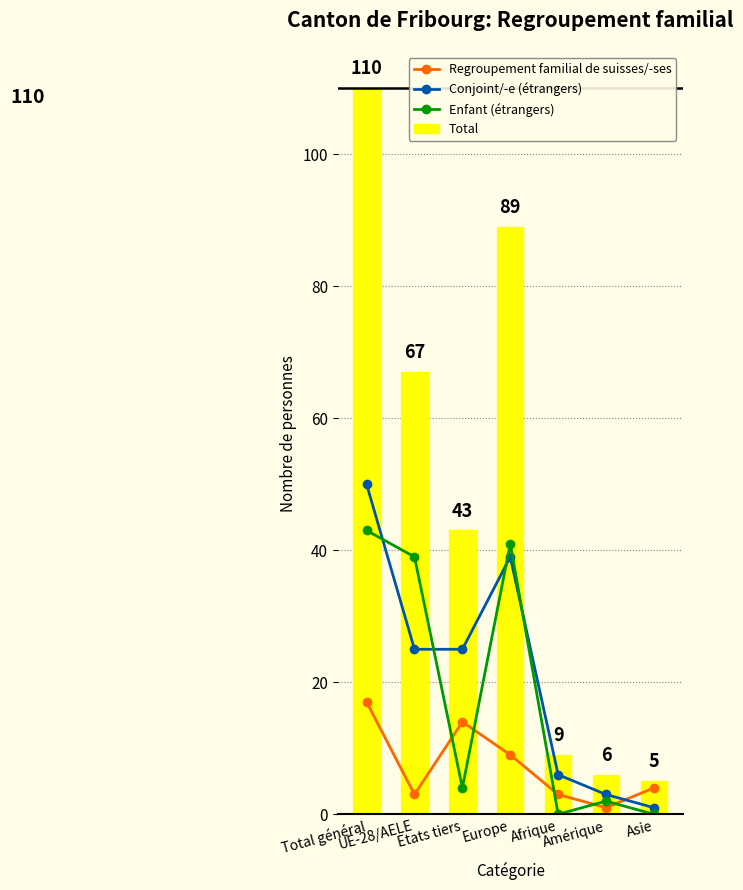

How many categories are shown in the chart?

7